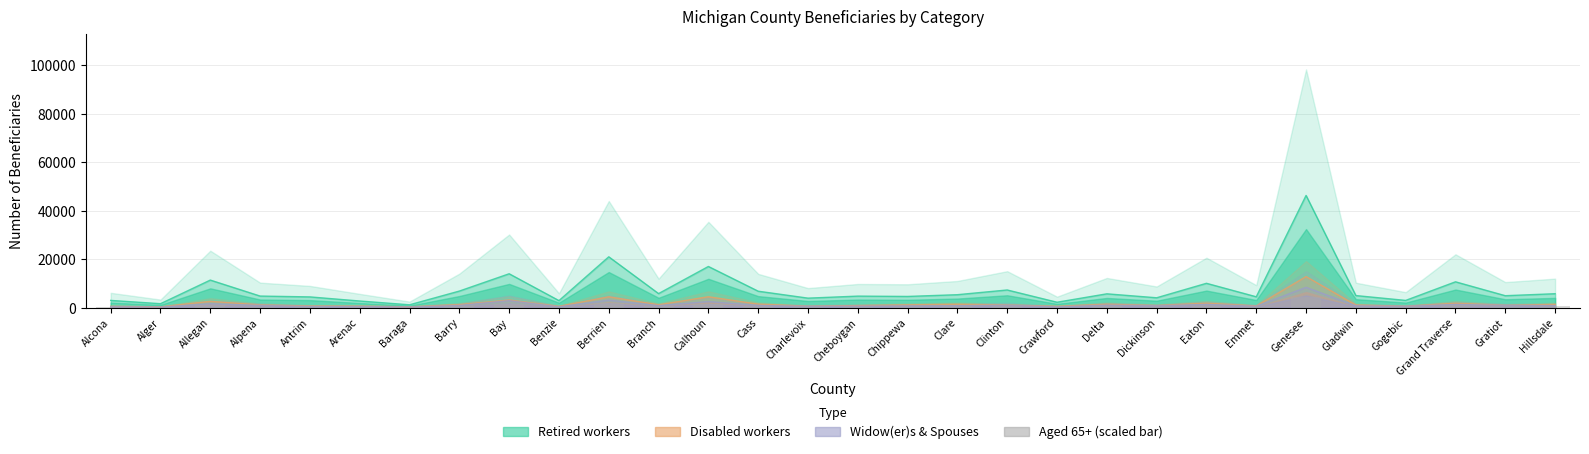

Reading right to left, list all the values displayed in this chart.

Hillsdale=497.6	Gratiot=449.2	Grand Traverse=908.0	Gogebic=272.0	Gladwin=424.0	Genesee=4158.4	Emmet=384.0	Eaton=844.4	Dickinson=372.4	Delta=523.6	Crawford=183.6	Clinton=620.0	Clare=452.8	Chippewa=401.6	Cheboygan=400.4	Charlevoix=331.6	Cass=572.0	Calhoun=1473.6	Branch=492.8	Berrien=1841.2	Benzie=241.6	Bay=1294.8	Barry=574.8	Baraga=106.4	Arenac=235.6	Antrim=362.4	Alpena=443.2	Allegan=969.6	Alger=136.0	Alcona=250.8